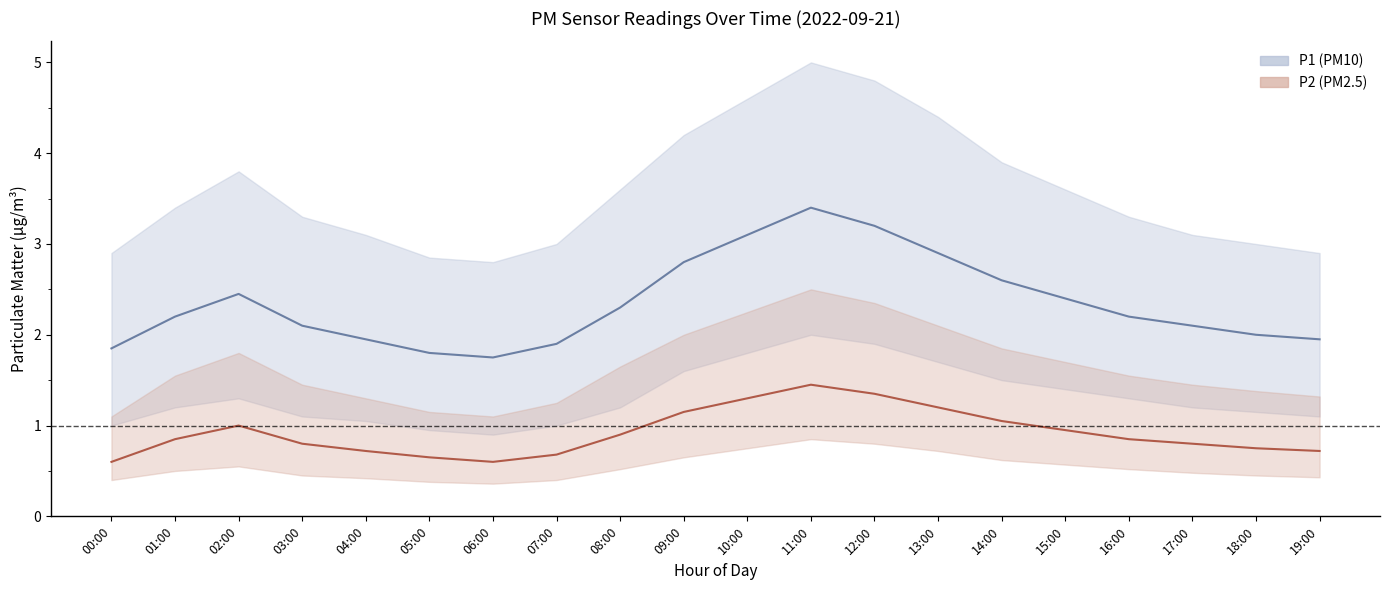

The P1_lower series shows 0.7 at 00:00. True or false?

False